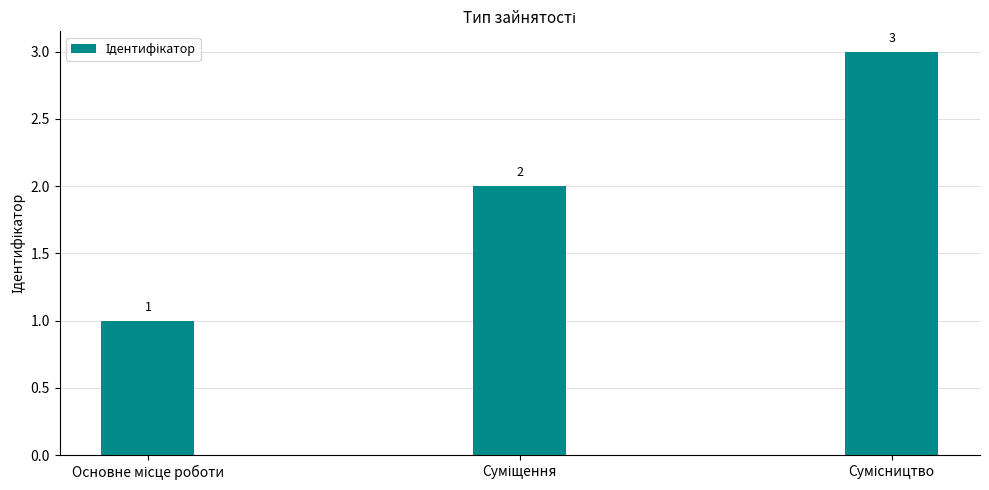

What is the sum of all values?

6